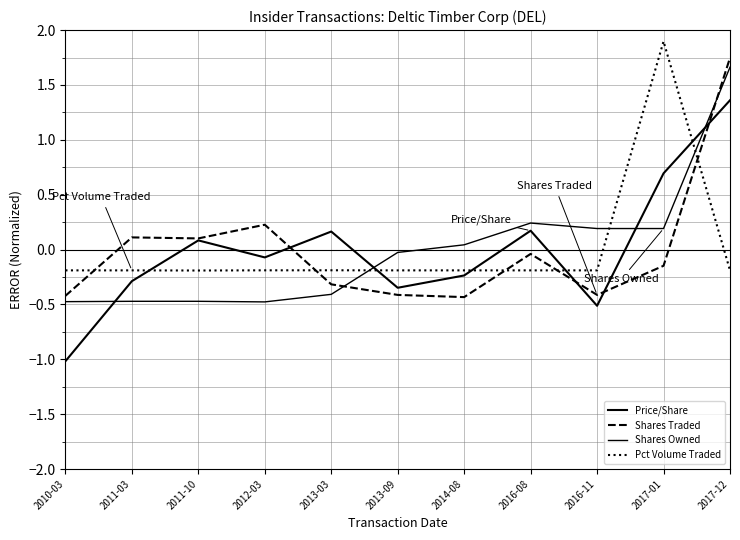

How many values in Pct Volume Traded are below zero?

10